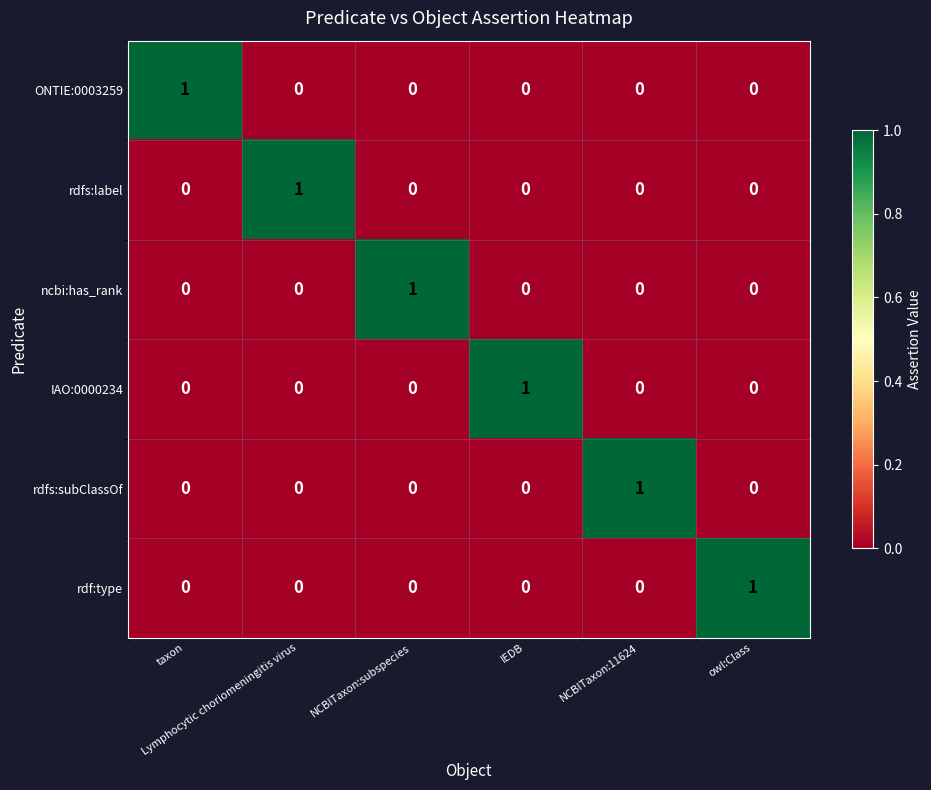

What is the difference between the highest and lowest values at NCBITaxon:subspecies?

1